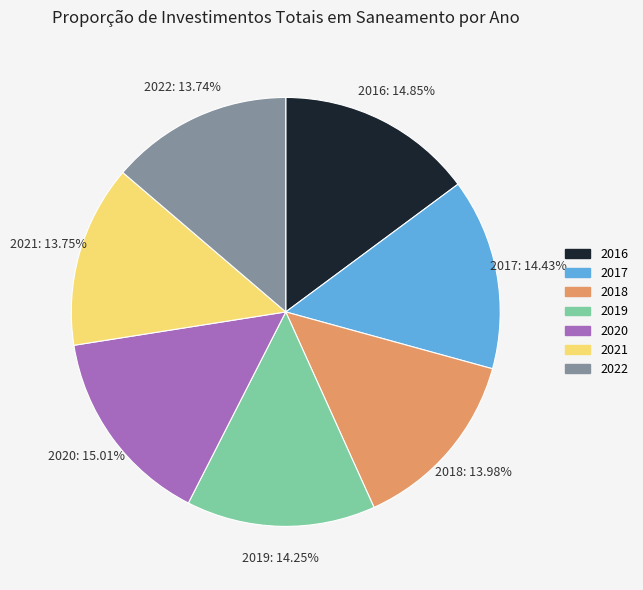

Is 2022 the majority of the pie?

No